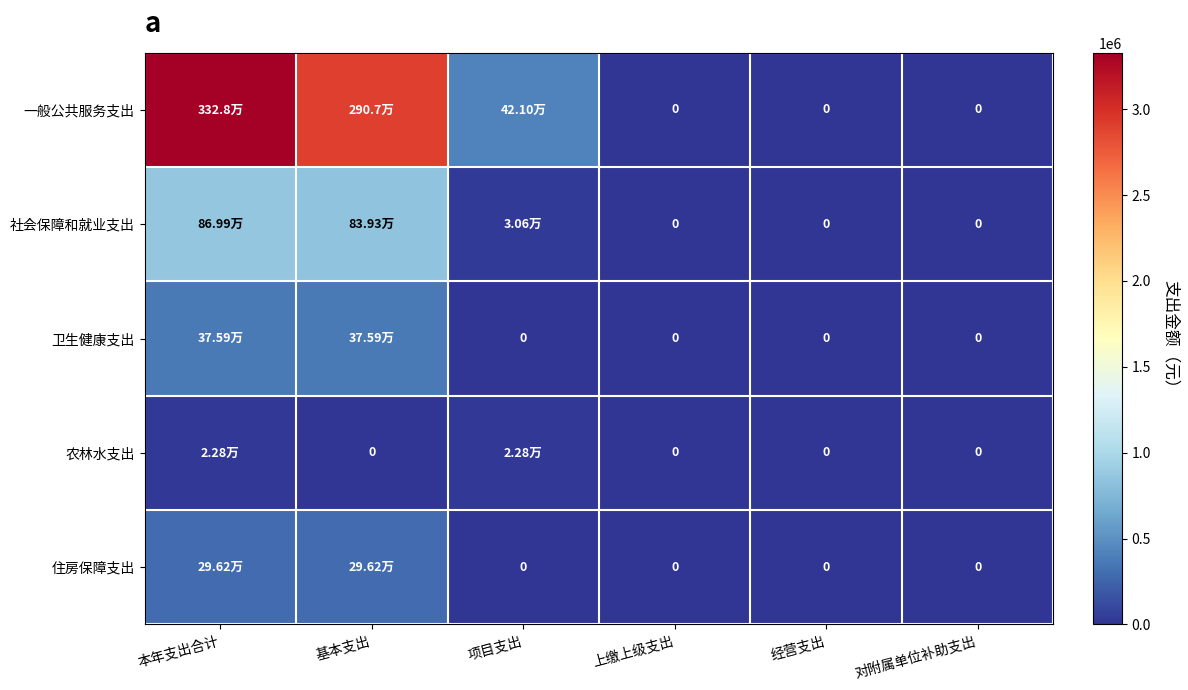

Which series has the largest total across all categories?

一般公共服务支出